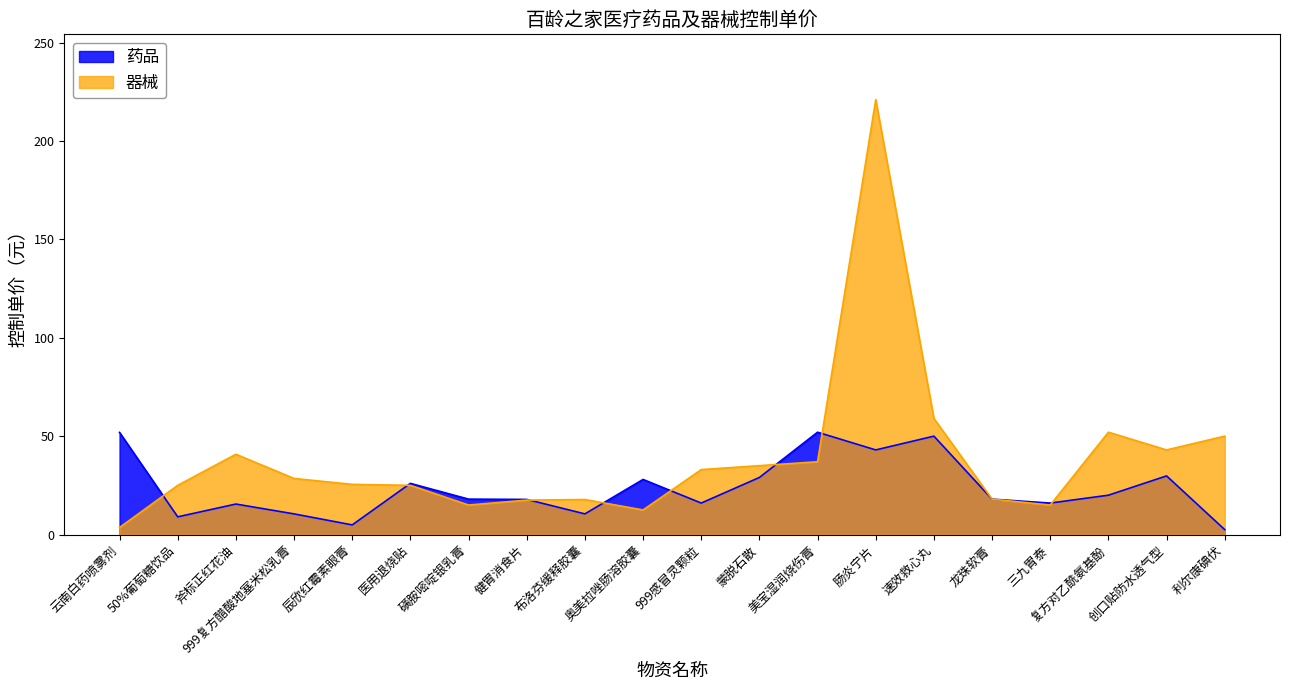

At which category is the sum across all series the highest?

肠炎宁片